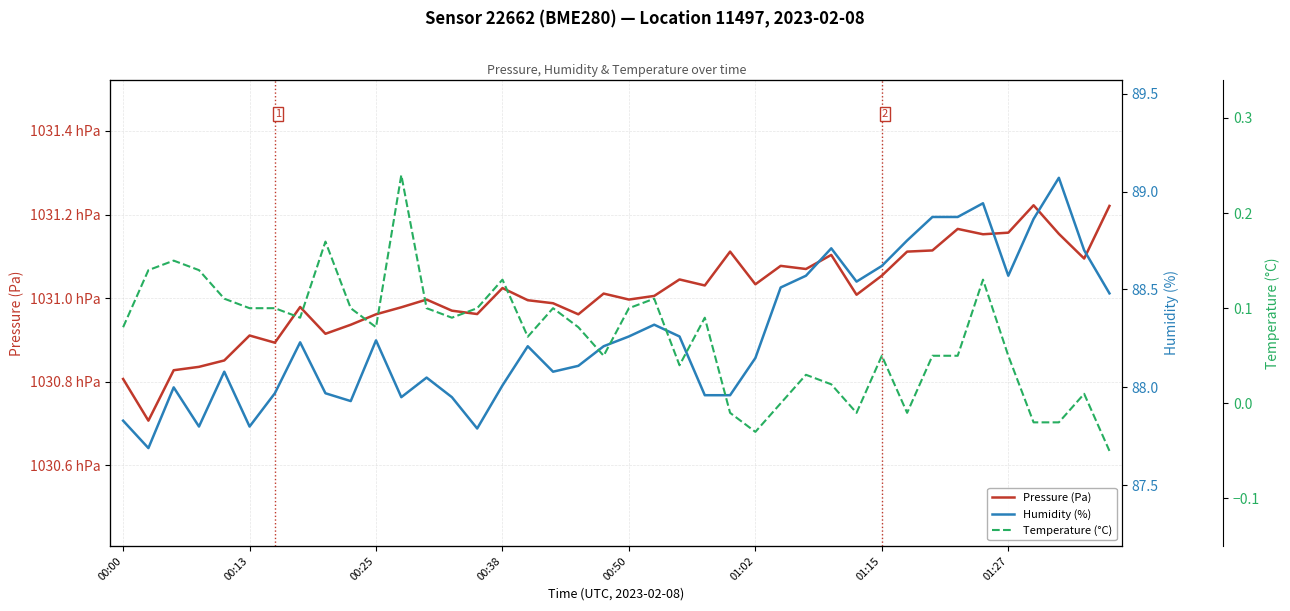

True or false: Temperature (°C) and Pressure (Pa) cross at least once.

False